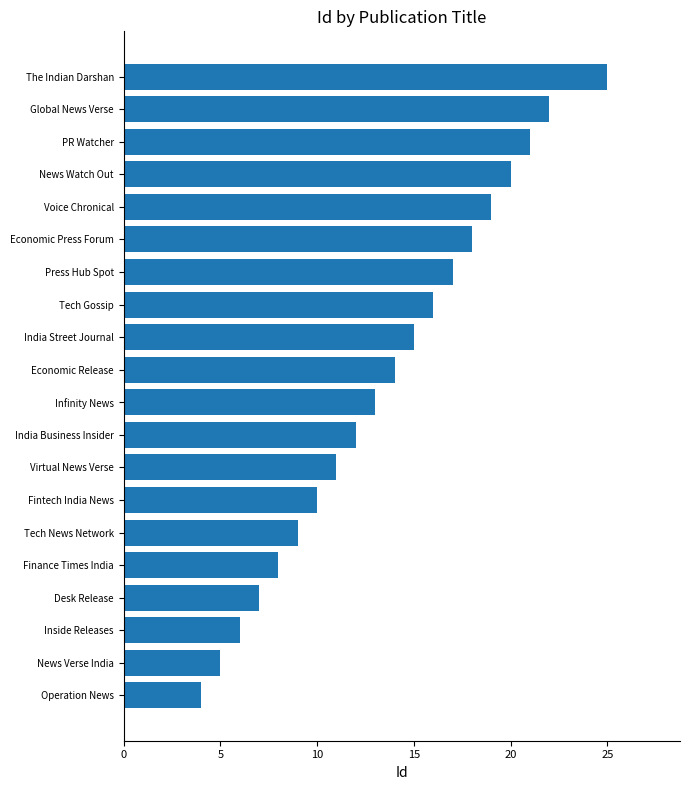

Where is the data nearest to the value 14?

Economic Release